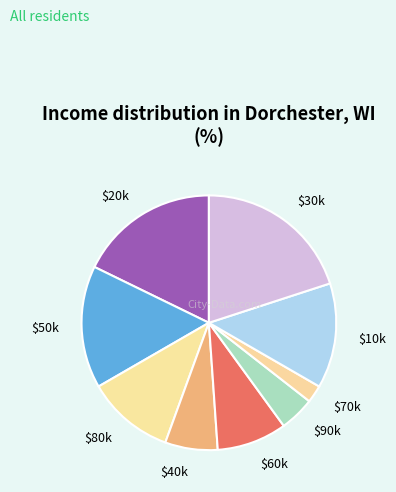

Rank the categories by value from lowest to highest.

$70k, $90k, $40k, $60k, $80k, $10k, $50k, $20k, $30k